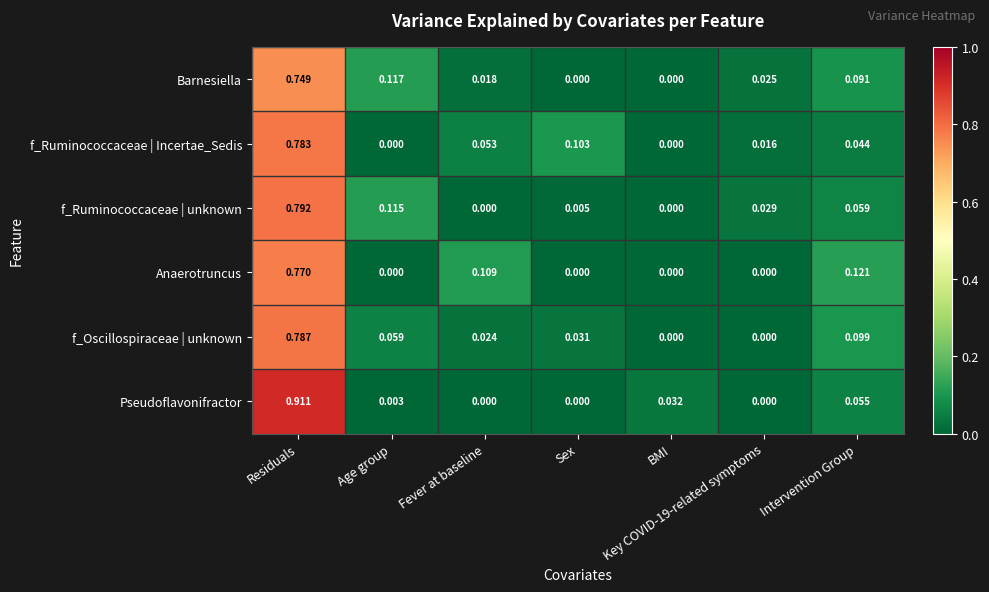

Rank the series by their maximum value, from lowest to highest.

Barnesiella, Anaerotruncus, f_Ruminococcaceae | Incertae_Sedis, f_Oscillospiraceae | unknown, f_Ruminococcaceae | unknown, Pseudoflavonifractor